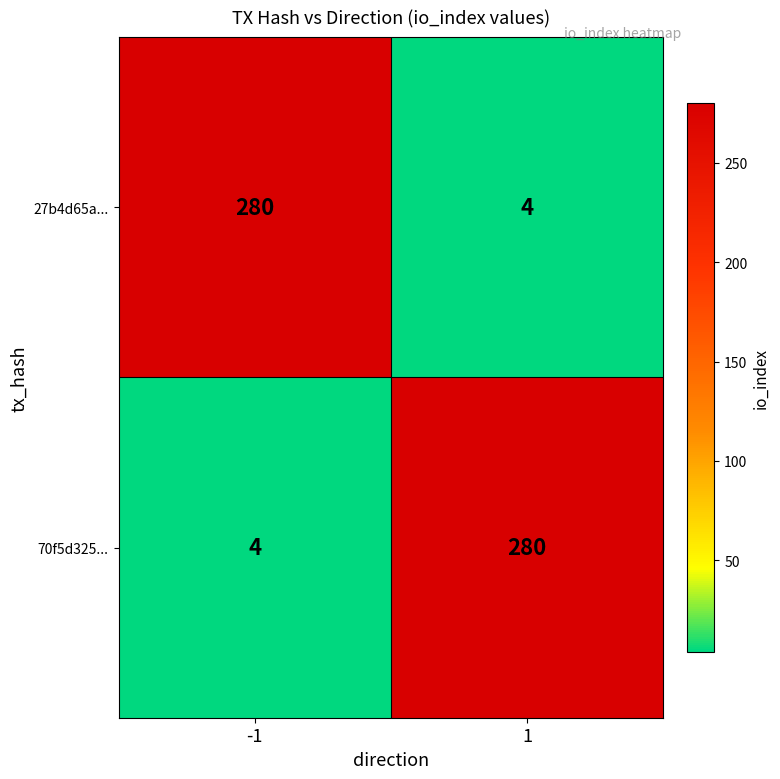

Reading right to left, extract all data points from this chart.

27b4d65a...: 1=4	-1=280
70f5d325...: 1=280	-1=4